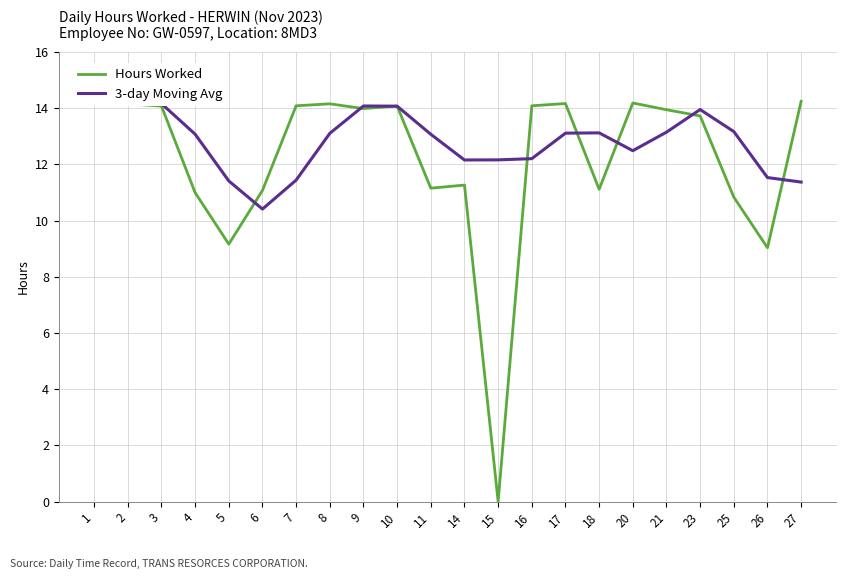

Where is 3-day Moving Avg nearest to the value 12?

14